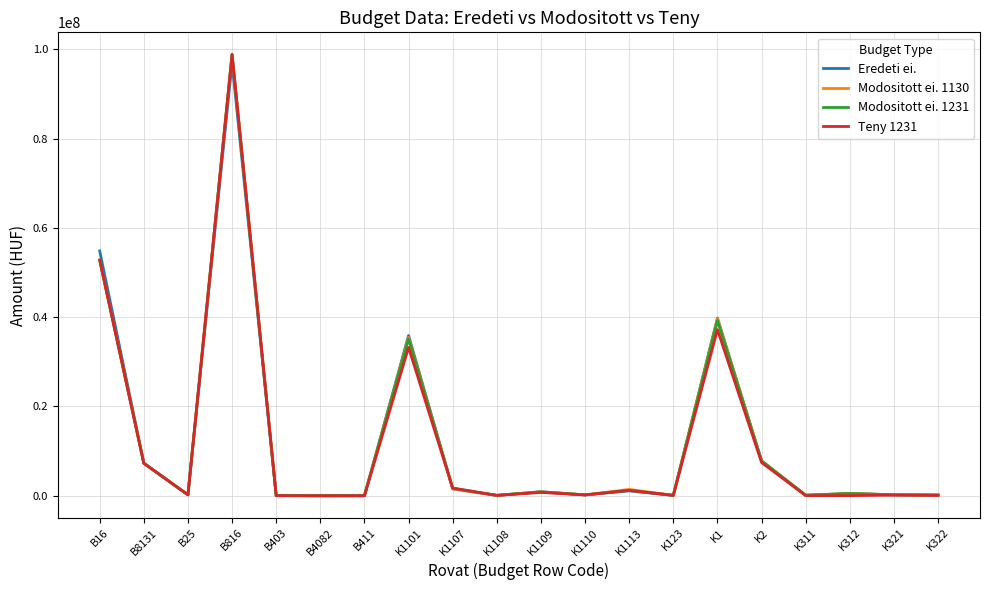

At which category is the sum across all series the highest?

B816